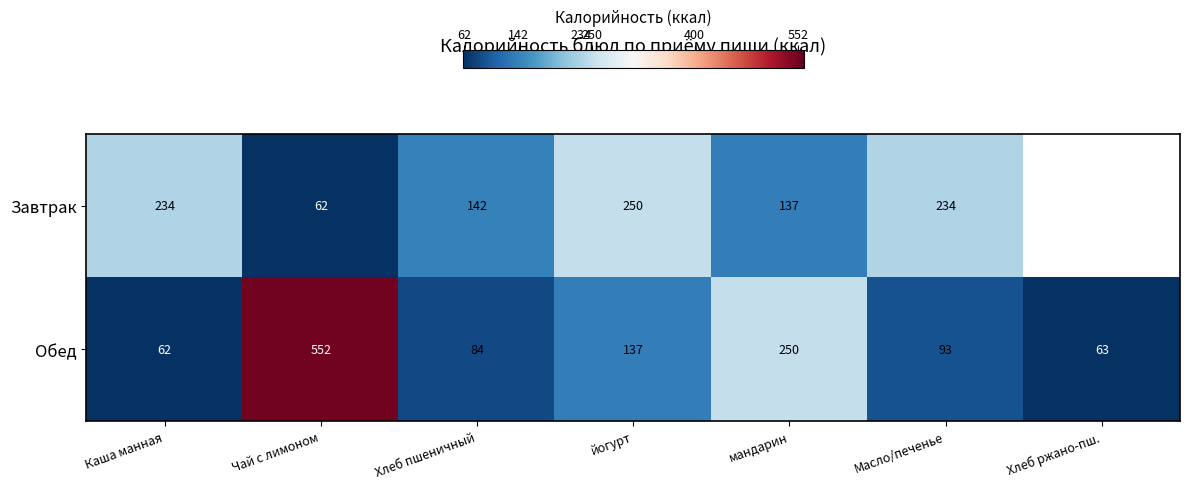

True or false: Завтрак has a value of 53 at Хлеб пшеничный.

False